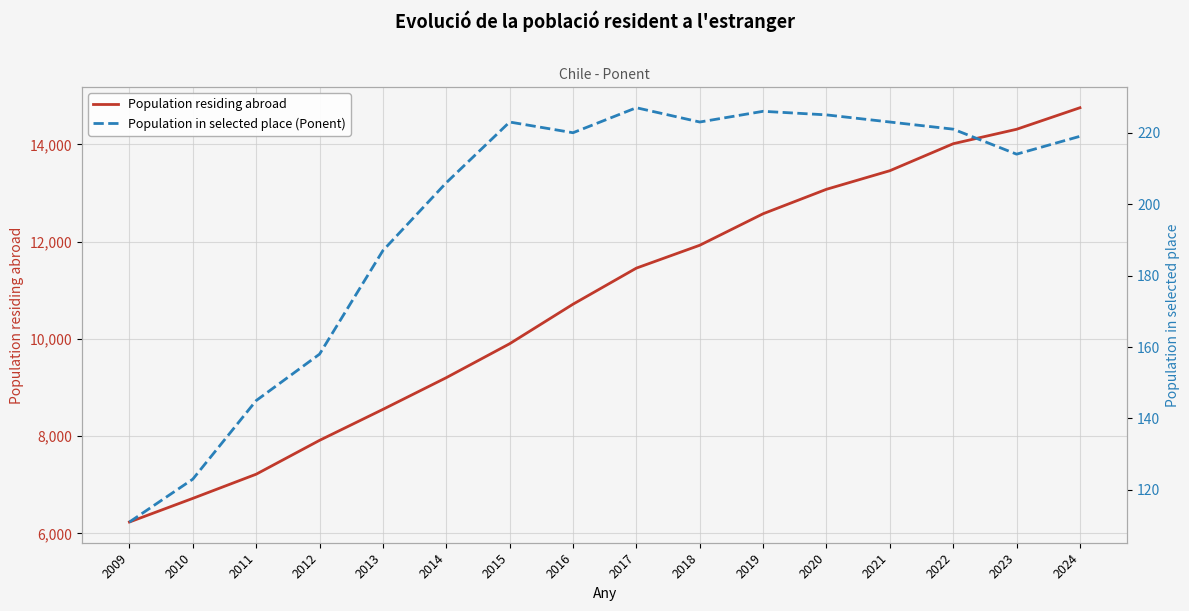

The value of Population residing abroad at 2016 is 6562. True or false?

False